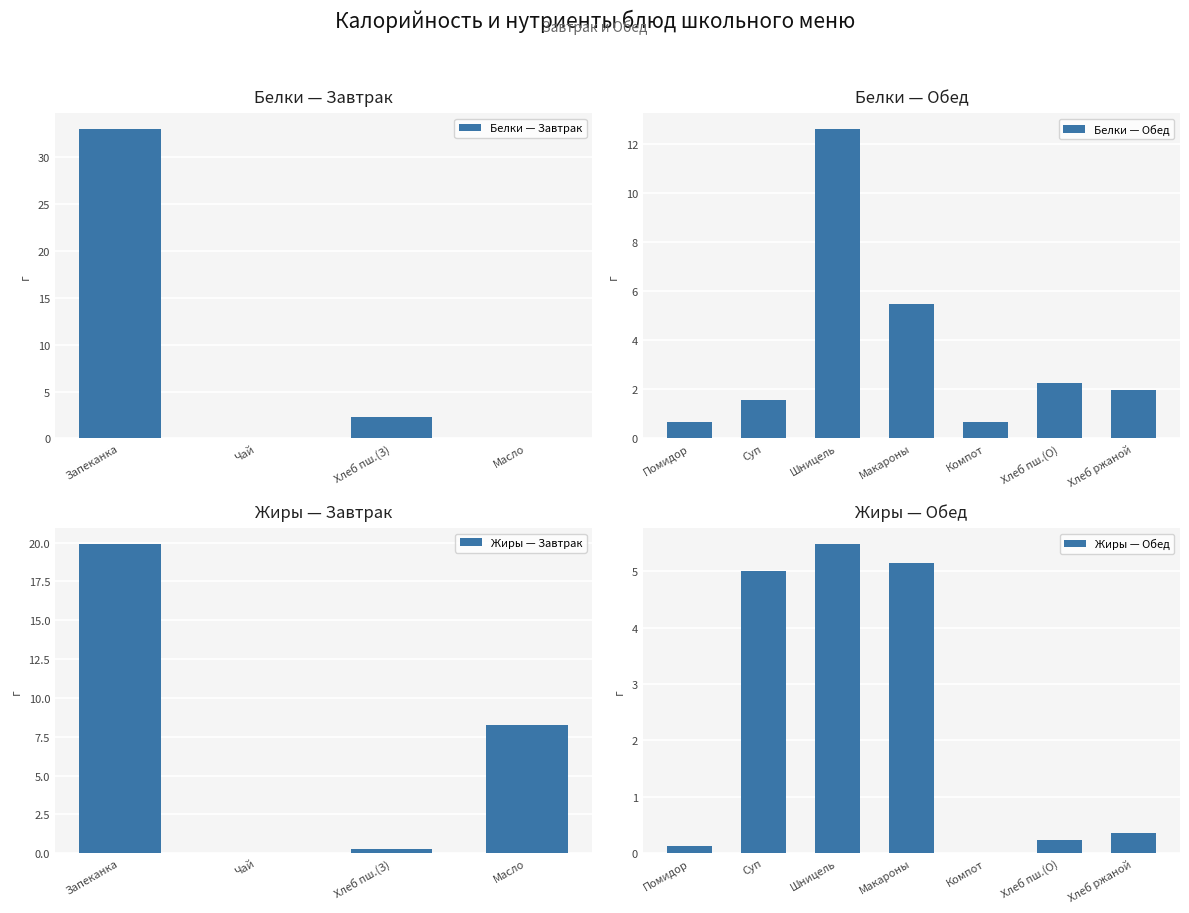

What is the sum of the values at Хлеб пш.(З) and Чай?

2.3